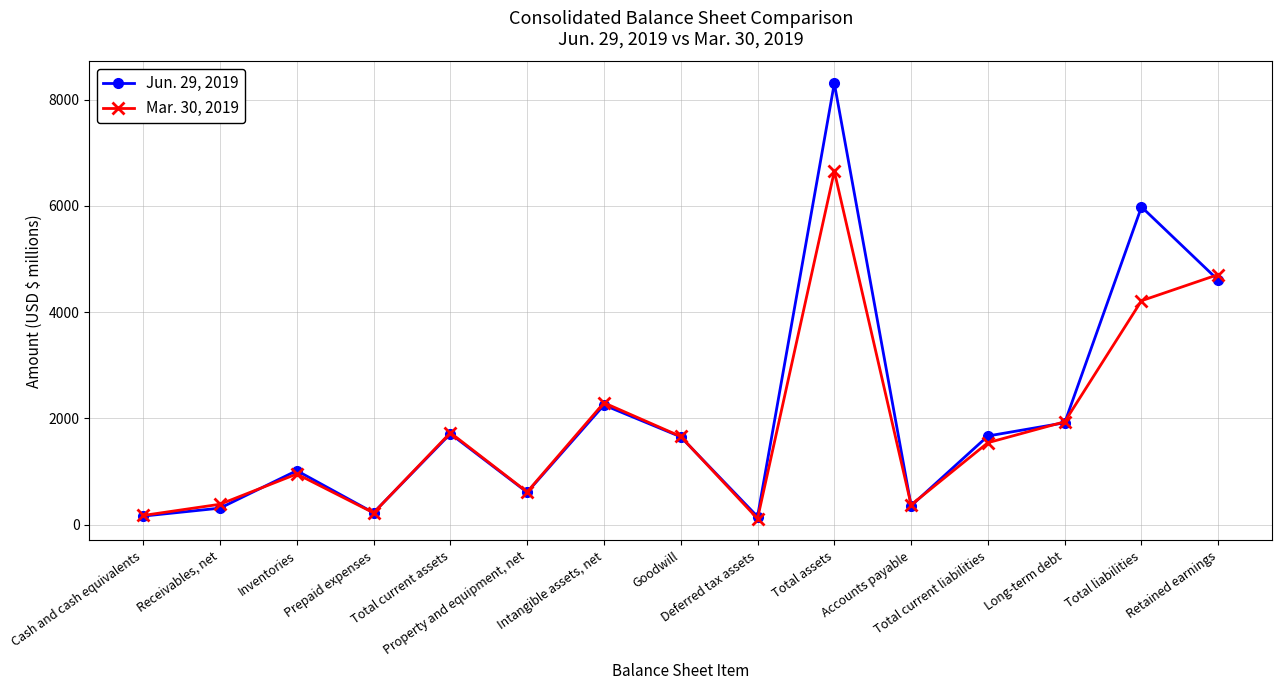

What is the spread (max minus min) of values at Property and equipment, net?

7